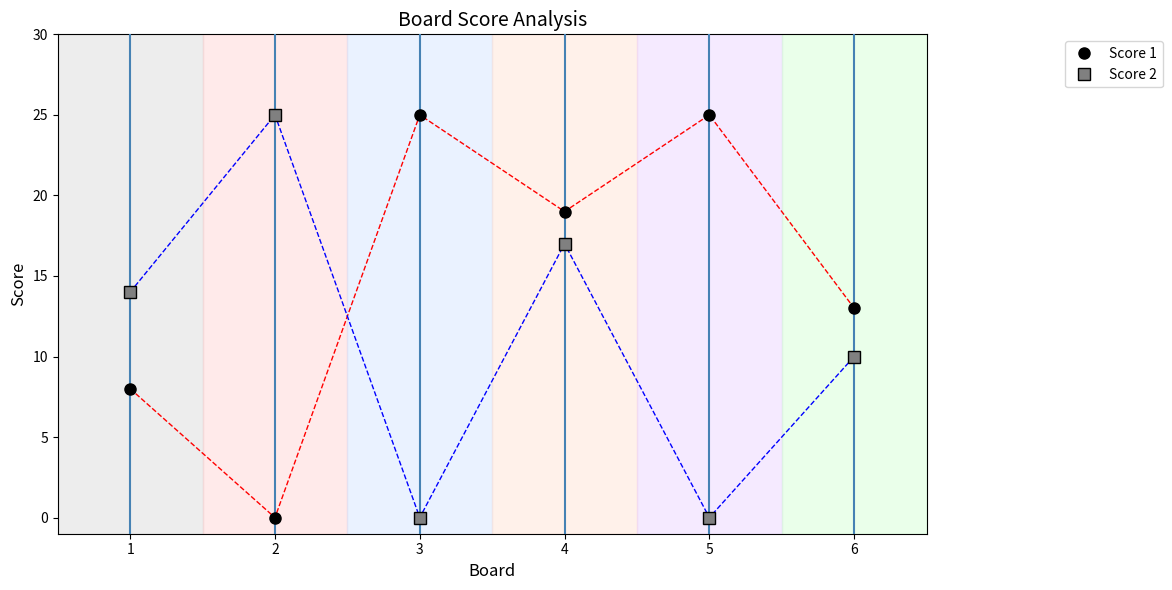

What are all the series names shown in the legend?

Score 1, Score 2